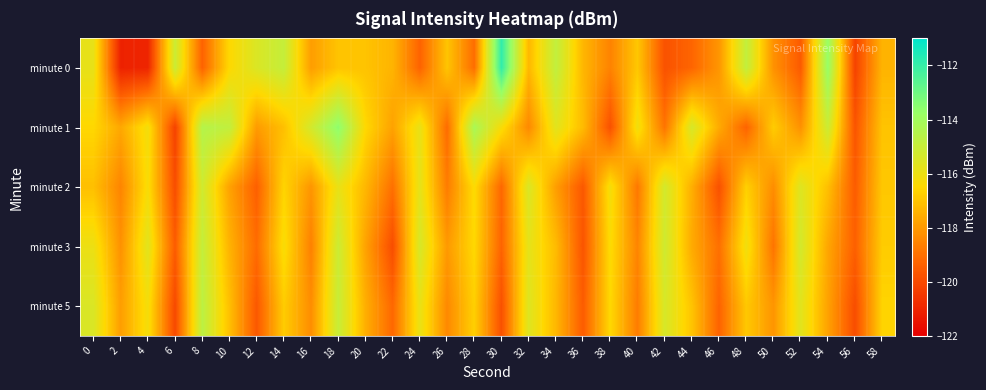

How many series are shown in this chart?

5